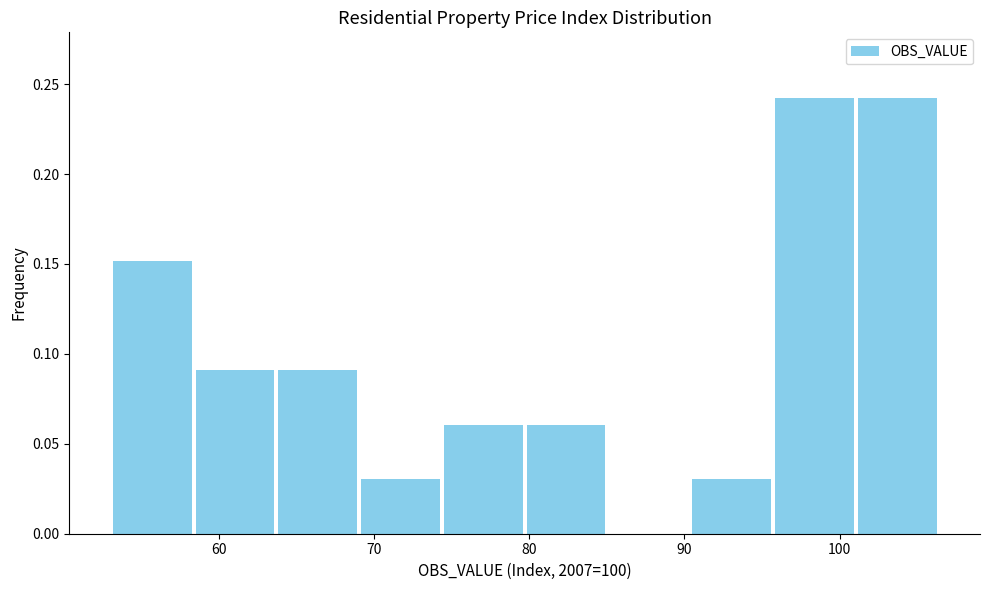

Reading left to right, transcribe this chart: for each bar, give the range it covers on the x-axis and its height. Neither the bar edges nor the heights are printed on the chart, so give them approximately, as read against the axes.

53 to 58: 0.15
58 to 64: 0.09
64 to 69: 0.09
69 to 74: 0.03
74 to 80: 0.06
80 to 85: 0.06
85 to 90: 0
90 to 96: 0.03
96 to 101: 0.24
101 to 106: 0.24